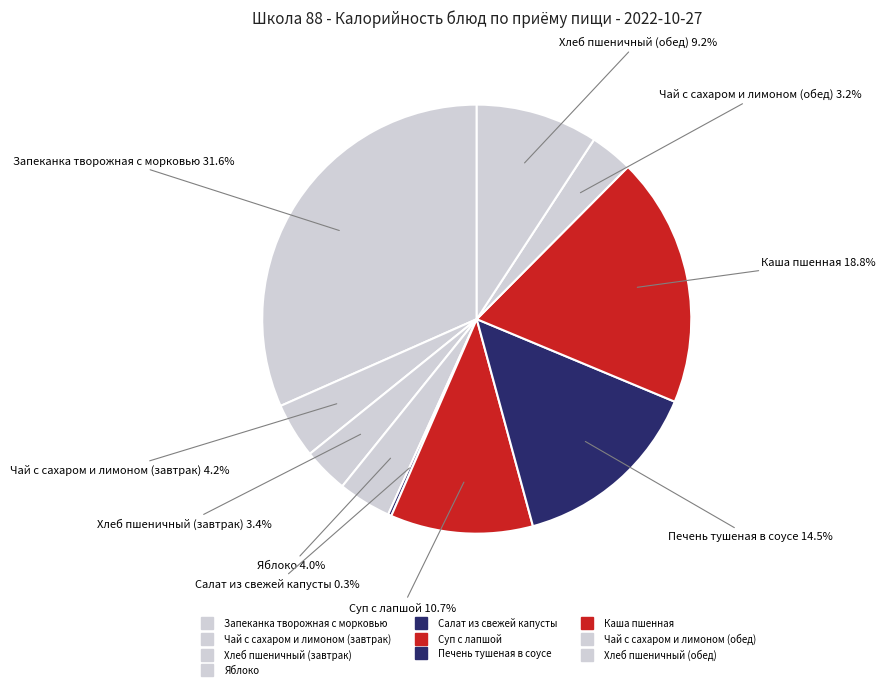

Is there a majority slice in this chart?

No